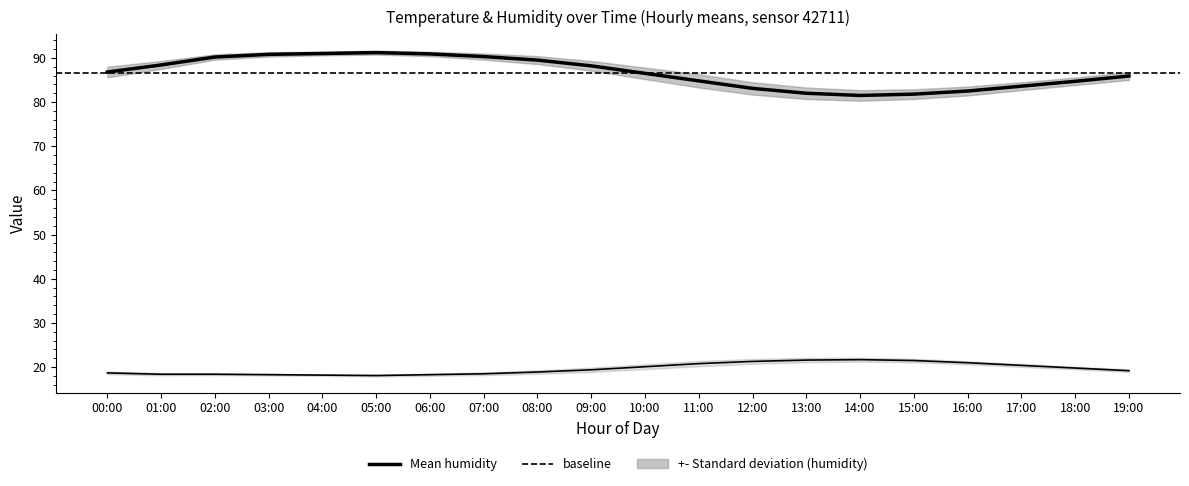

What is the lowest value of the temperature series?

18.1